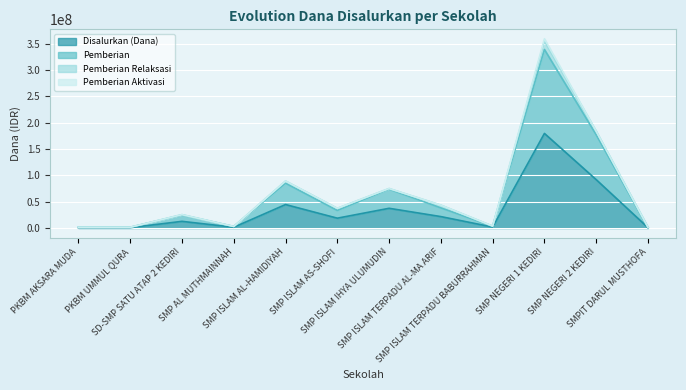

How many values in the Disalurkan (Dana) series exceed 18750000?

5